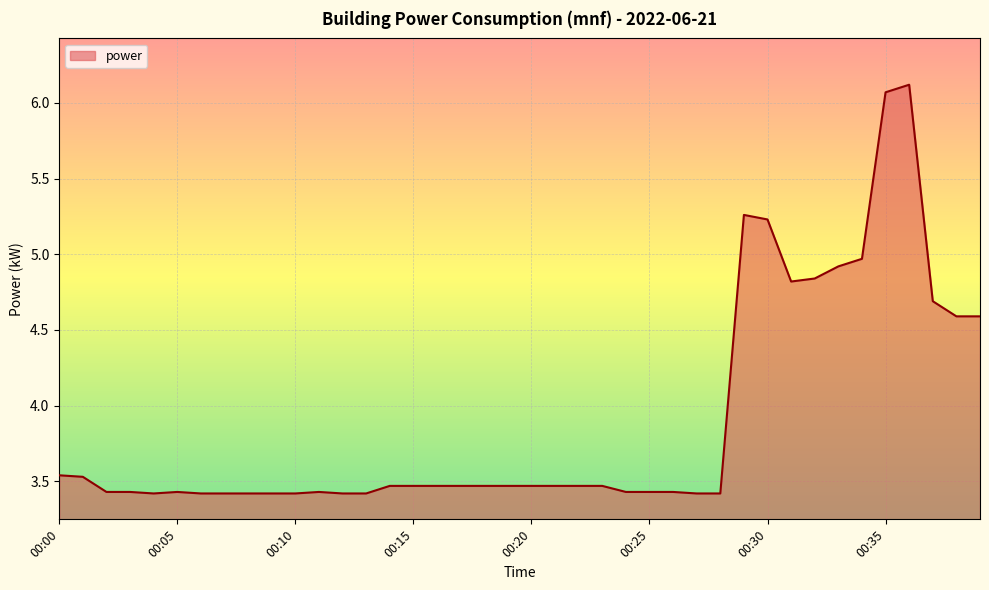

What is the greatest value displayed?

6.1